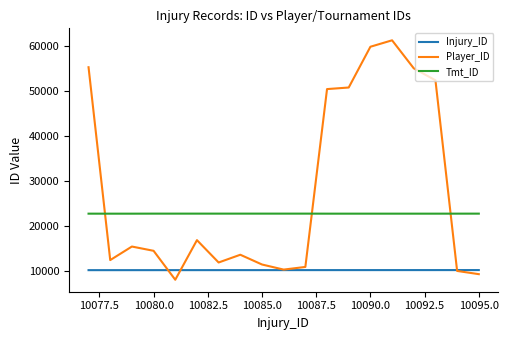

Which series has the largest total across all categories?

Player_ID